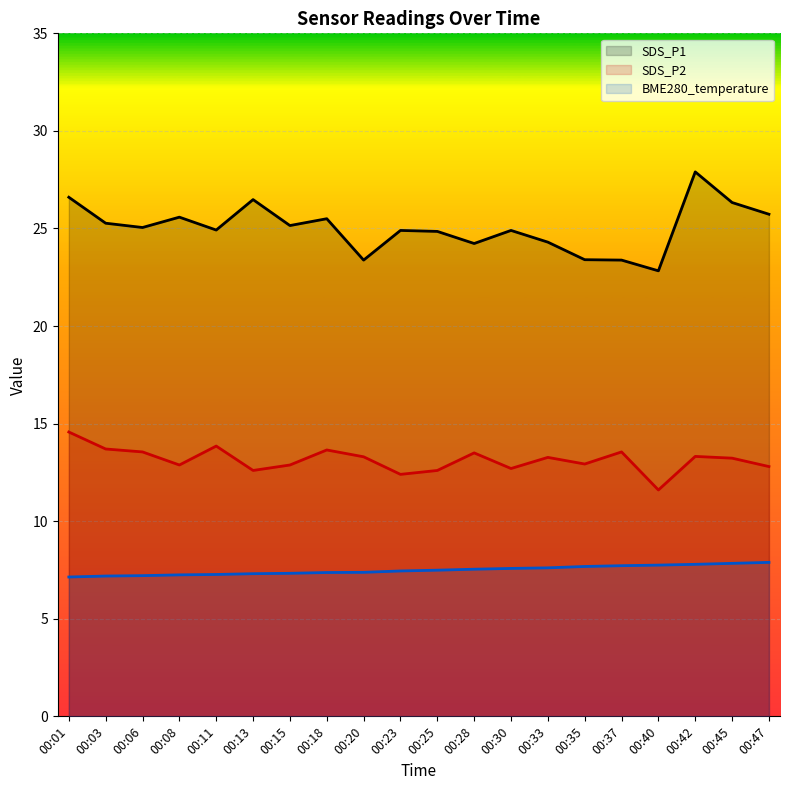

At which category does SDS_P2 reach its first local peak?

00:11